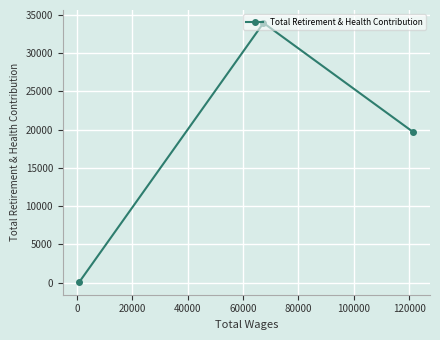

How many lines are shown in the chart?

1